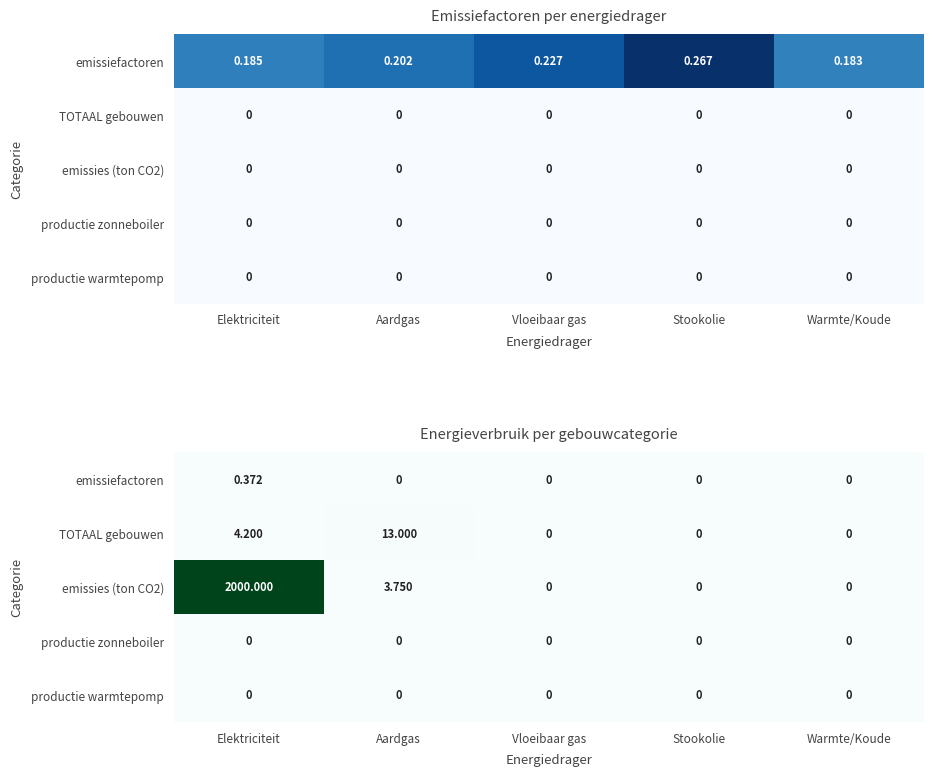

Is it true that emissies (ton CO2) equals 1008.0 at Vloeibaar gas?

False